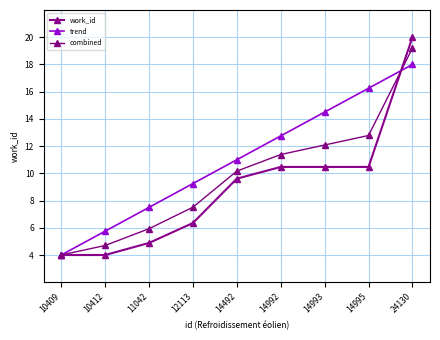

True or false: combined has a value of 4.7 at 10412.

True